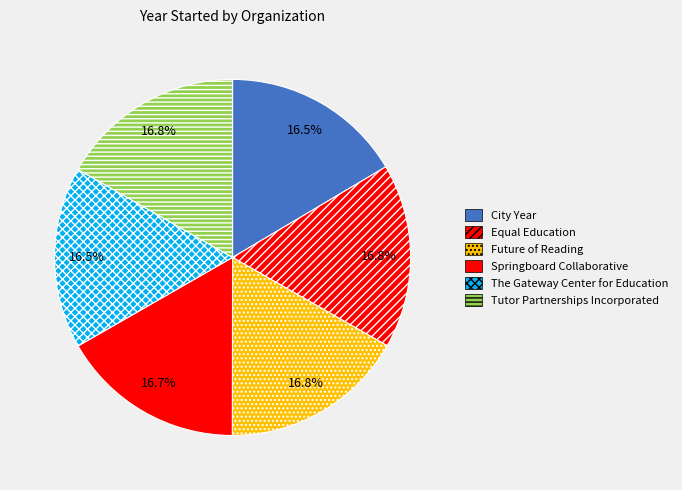

Rank the categories by value from highest to lowest.

Future of Reading, Tutor Partnerships Incorporated, Equal Education, Springboard Collaborative, The Gateway Center for Education, City Year